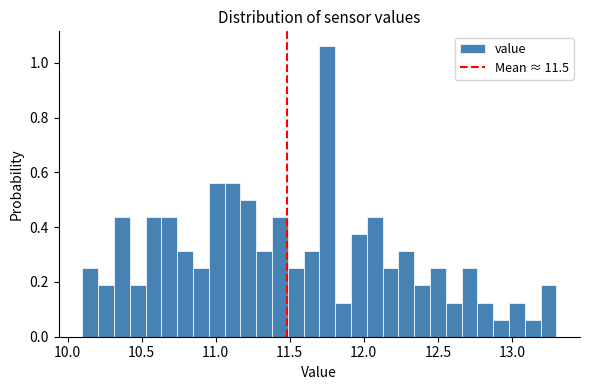

Around what value on the x-axis is the tallest bar? Give the approximate position of its centre, as read against the axis.

11.75